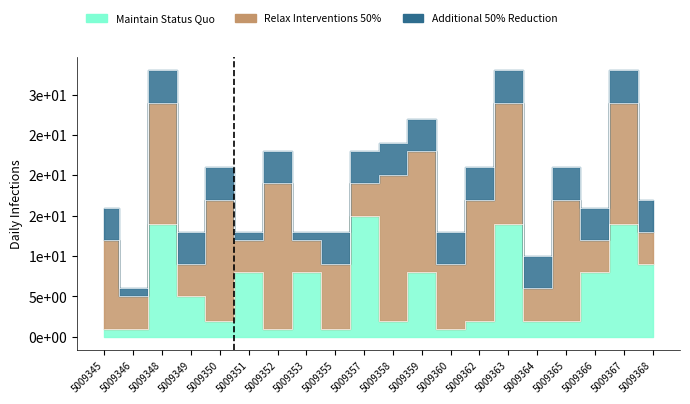

What are all the series names shown in the legend?

Maintain Status Quo, Relax Interventions 50%, Additional 50% Reduction